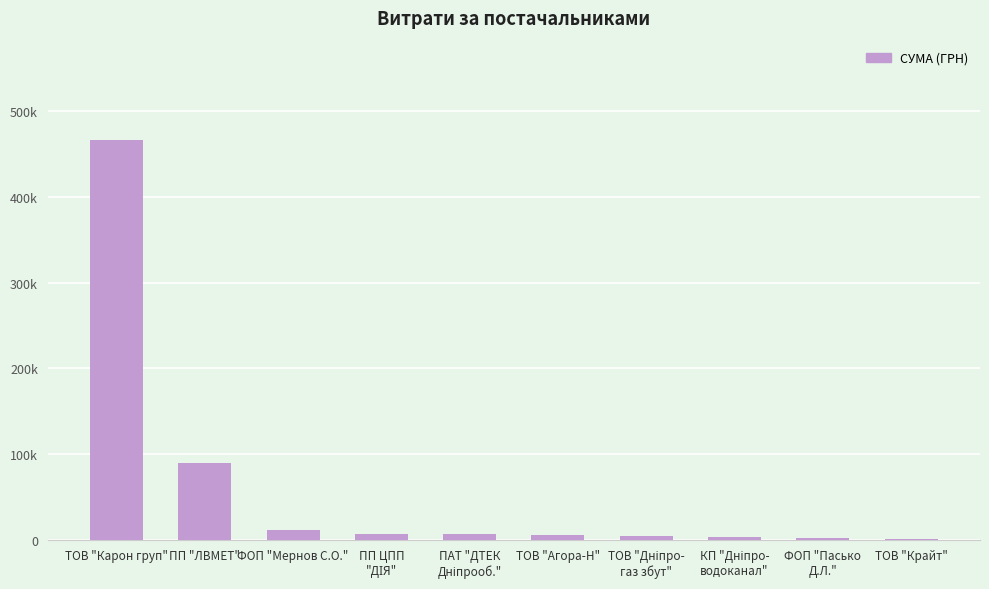

Are the bars horizontal?

No